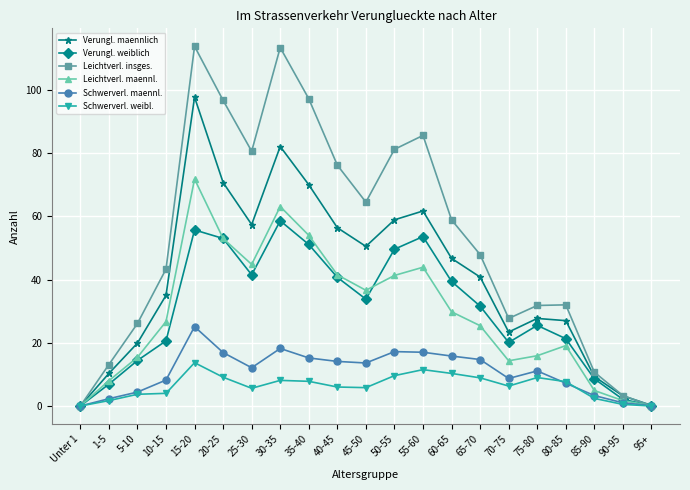

What is the difference between the maximum and minimum values in the Schwerverl. weibl. series?

13.7